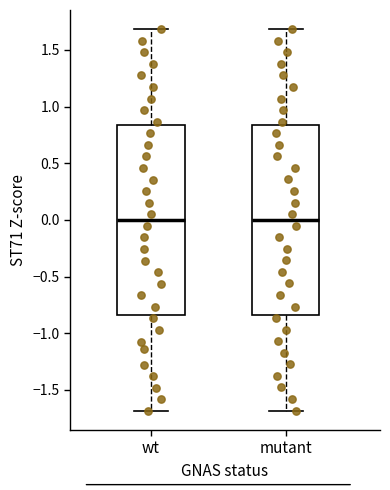

Where does the median line of the box for mutant sit on the y-axis? The values are not printed on the chart, so give them approximately, as read against the axis.

0.00